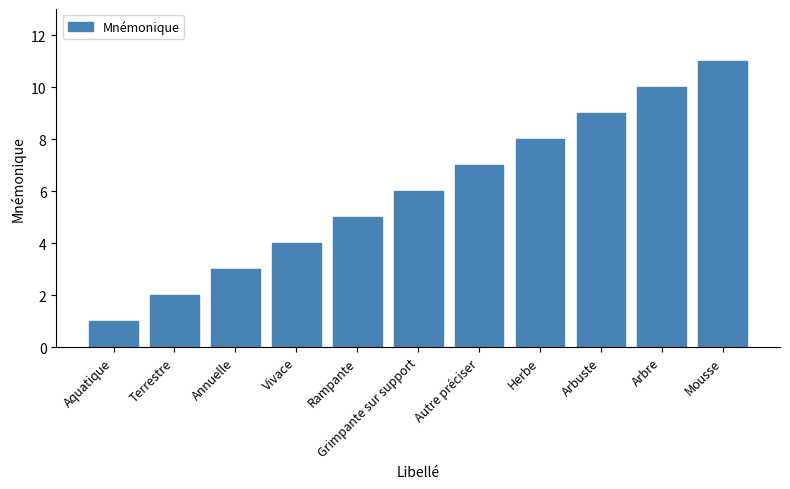

List the labels in order of value, smallest first.

Aquatique, Terrestre, Annuelle, Vivace, Rampante, Grimpante sur support, Autre préciser, Herbe, Arbuste, Arbre, Mousse